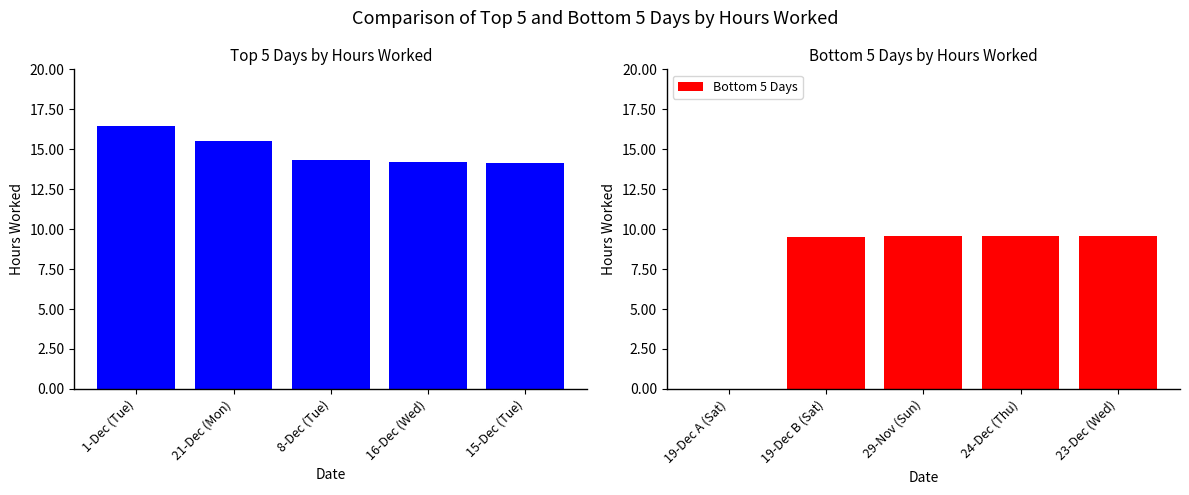

What is the sum of all Bottom 5 Days values?

38.3